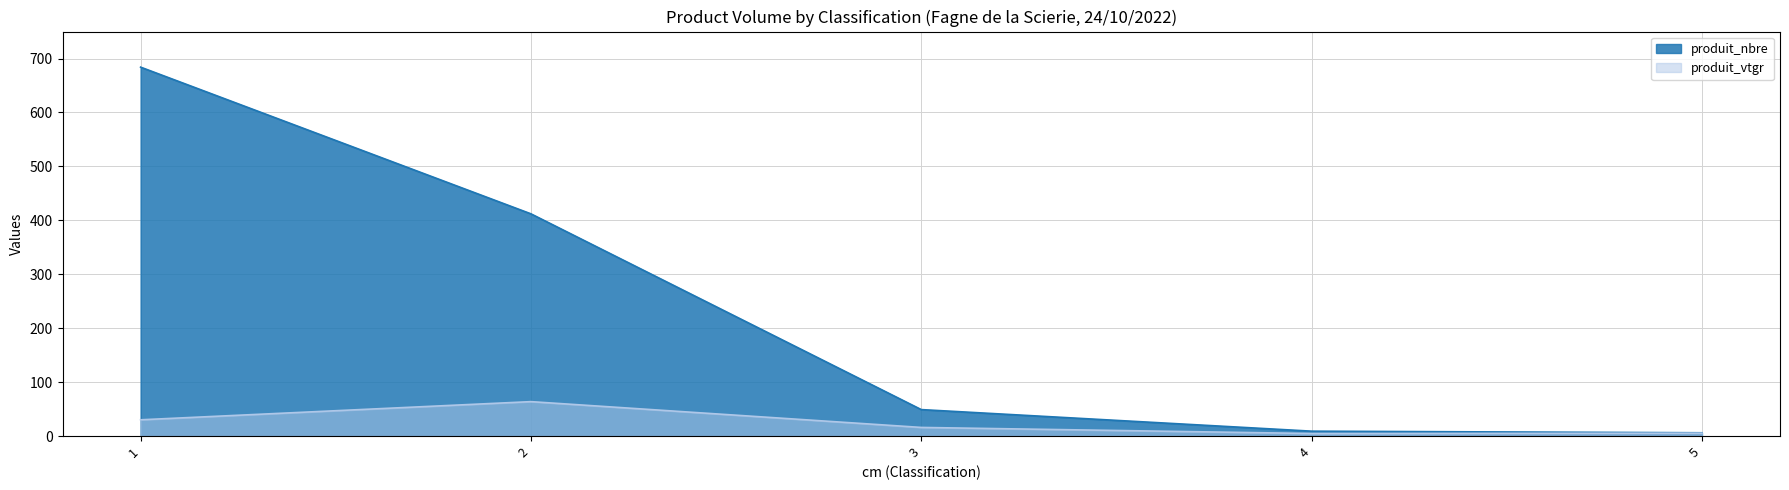

True or false: produit_vtgr and produit_nbre cross at least once.

False